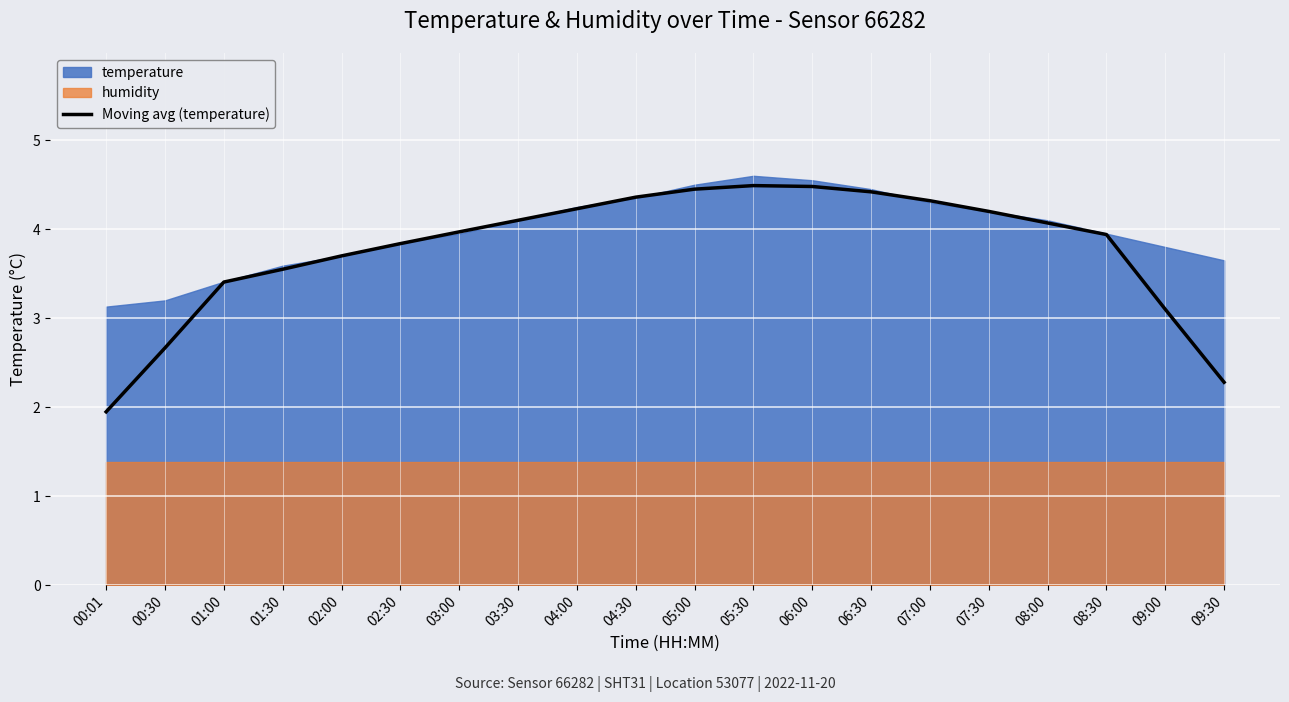

How many lines are shown in the chart?

1